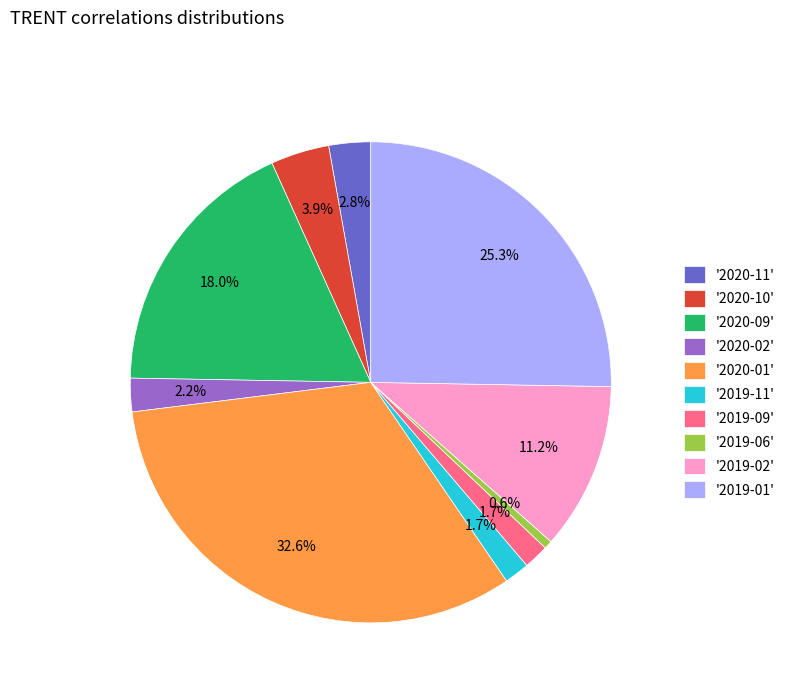

Is there a majority slice in this chart?

No